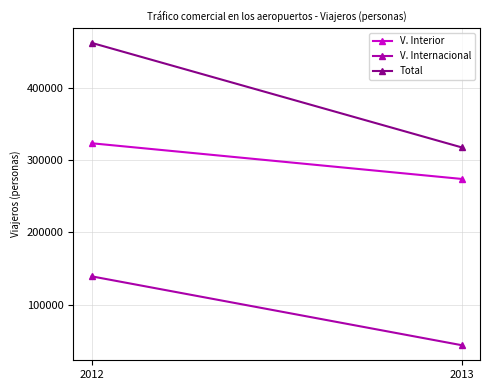

What is the average value of the V. Internacional series?

91368